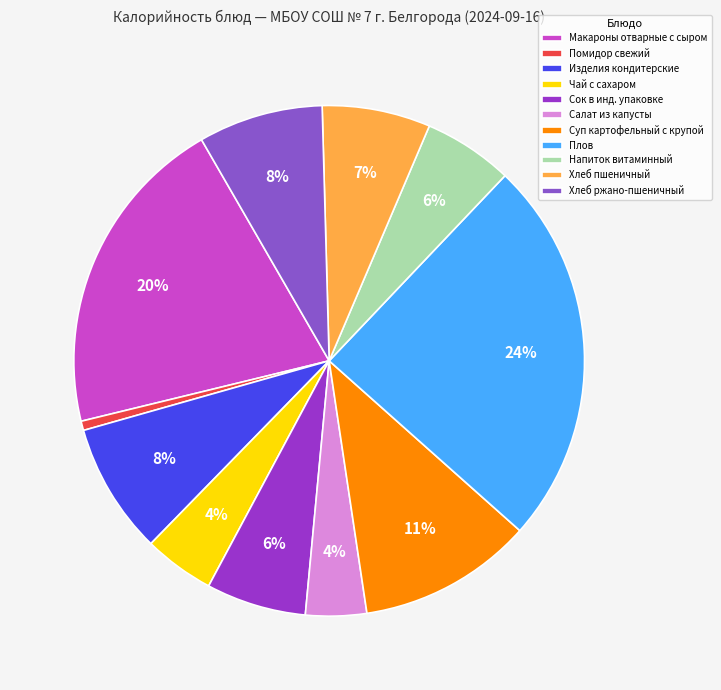

To the nearest percent, what is the difference between the Плов and Макароны отварные с сыром slice percentages?

4%